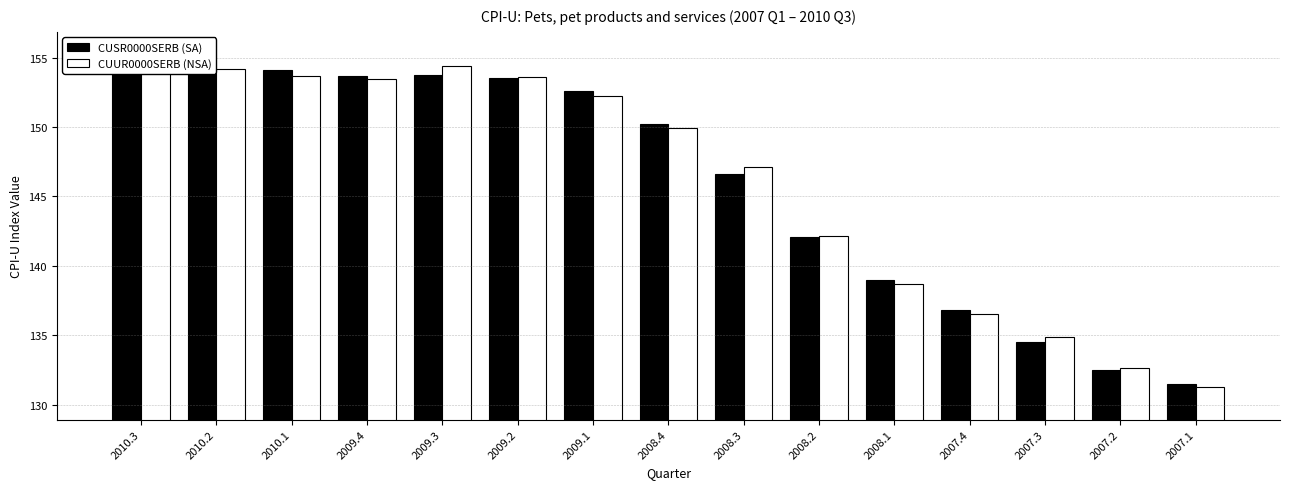

True or false: CUSR0000SERB (SA) has a value of 245.1 at 2010.3.

False